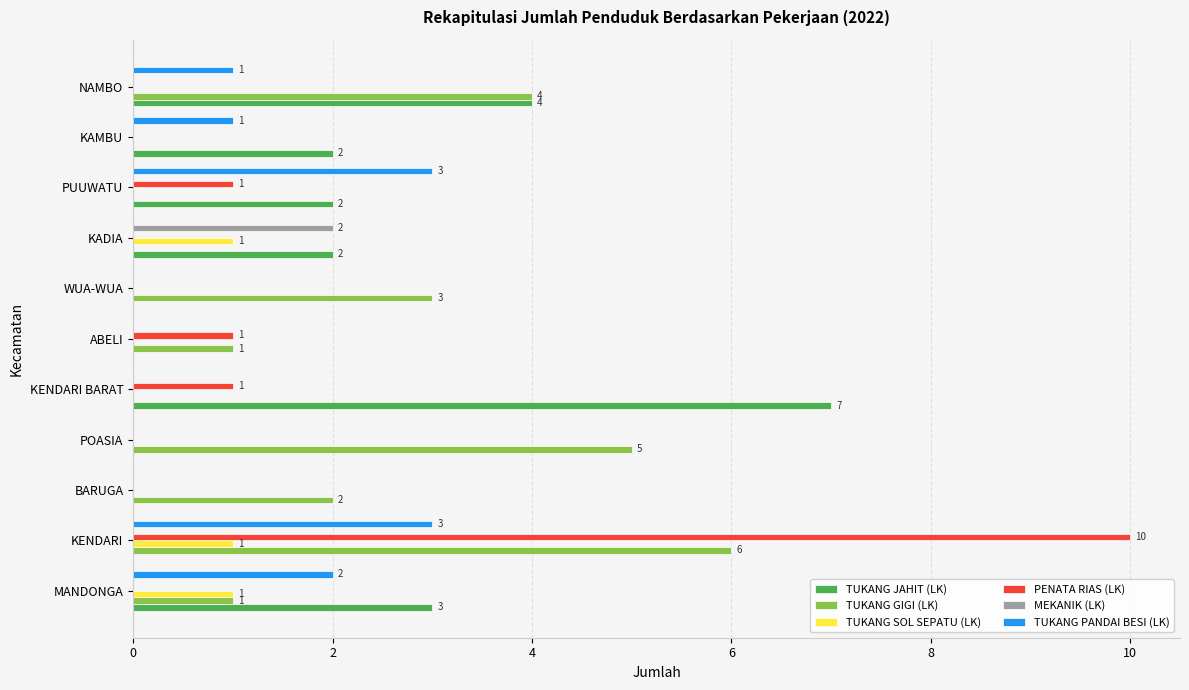

At which category is the sum across all series the highest?

KENDARI